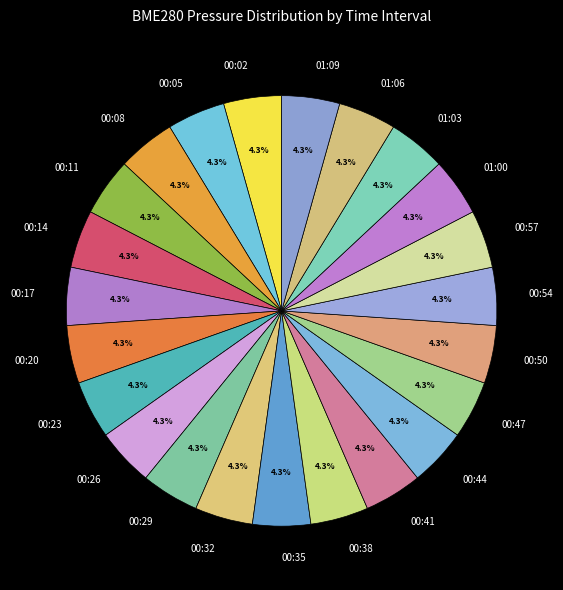

Is it true that 01:03 is 4% of the pie?

True